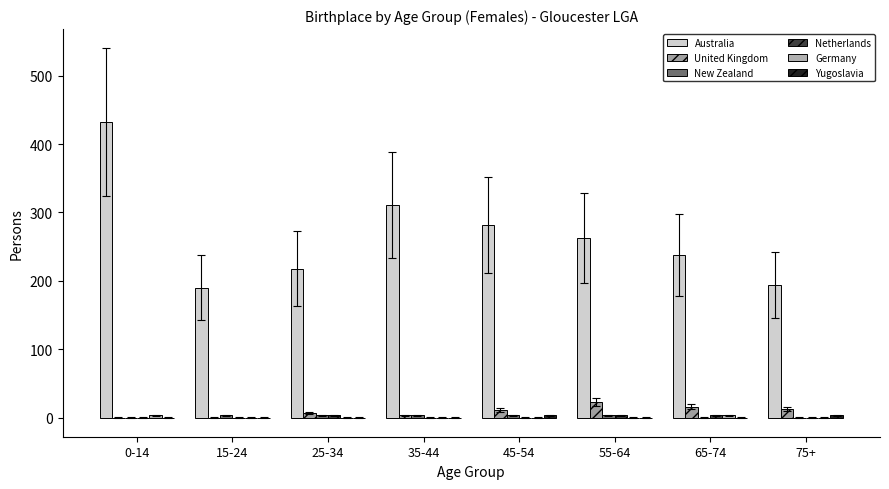

Does the chart contain stacked bars?

No